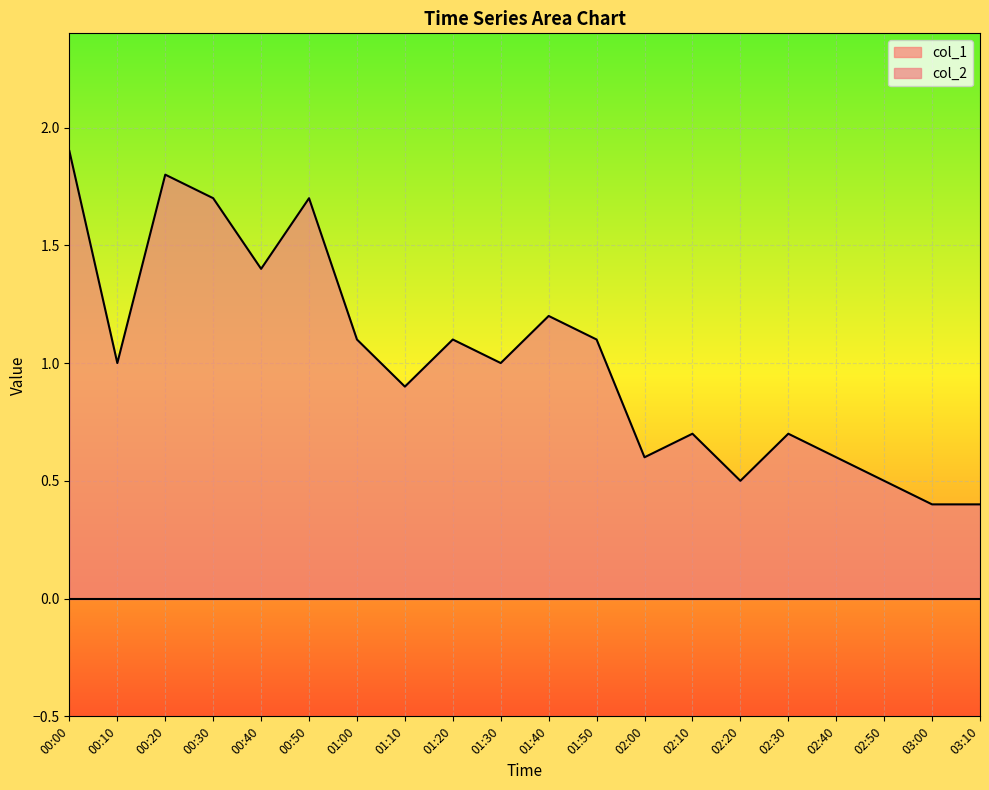

What is the smallest value displayed?

0.0